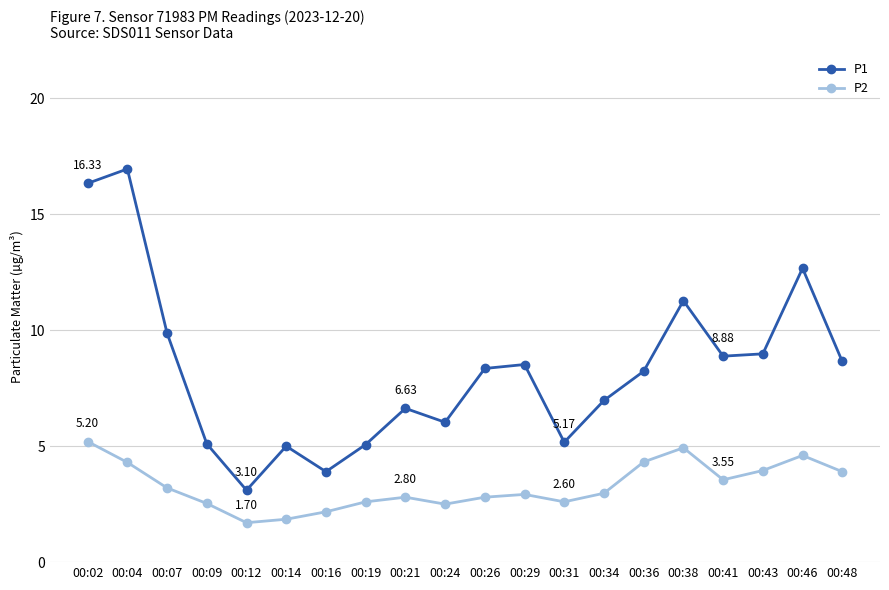

Which series changed the most between 00:16 and 00:21?

P1